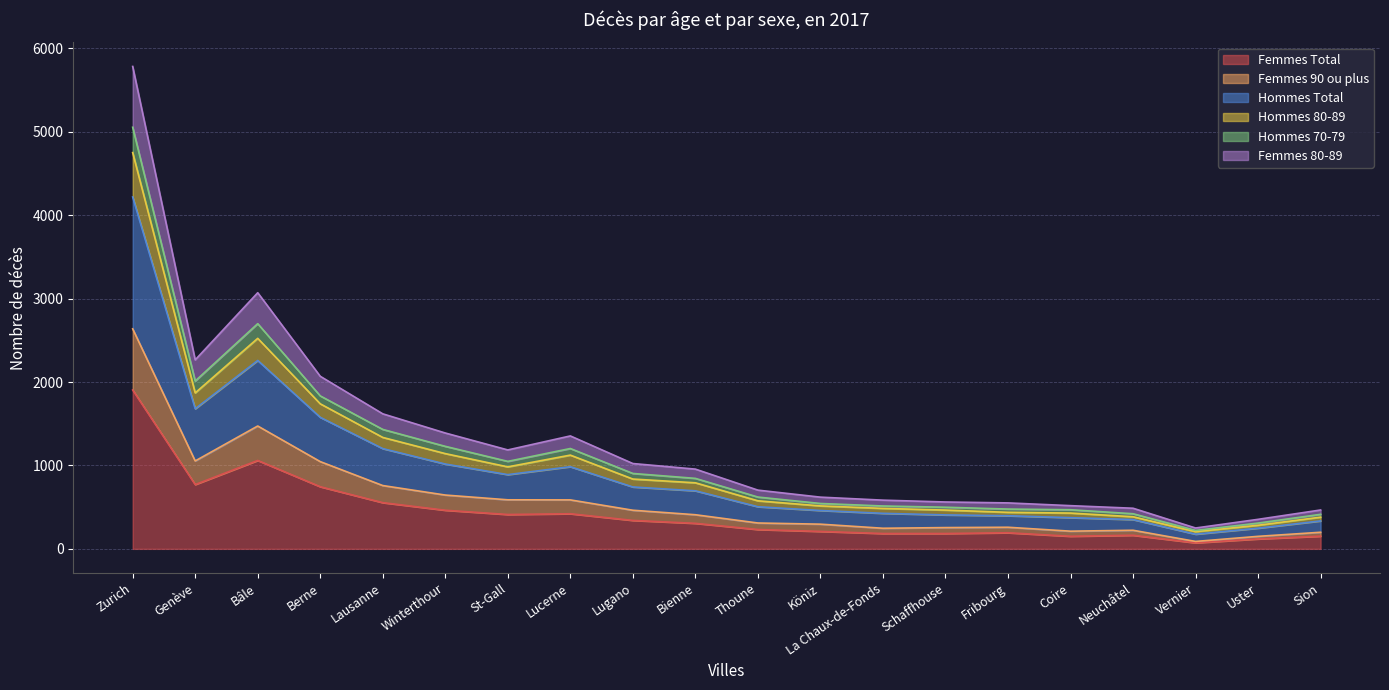

At which label is Hommes 80-89 closest to 2638?

Bâle